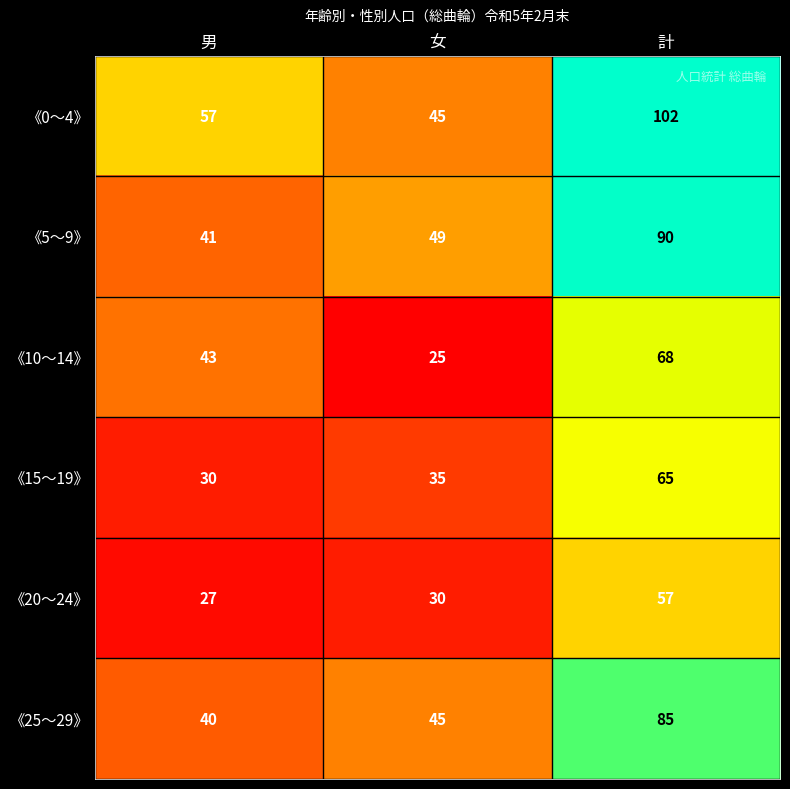

List the series in order of their peak value, highest first.

《0～4》, 《5～9》, 《25～29》, 《10～14》, 《15～19》, 《20～24》